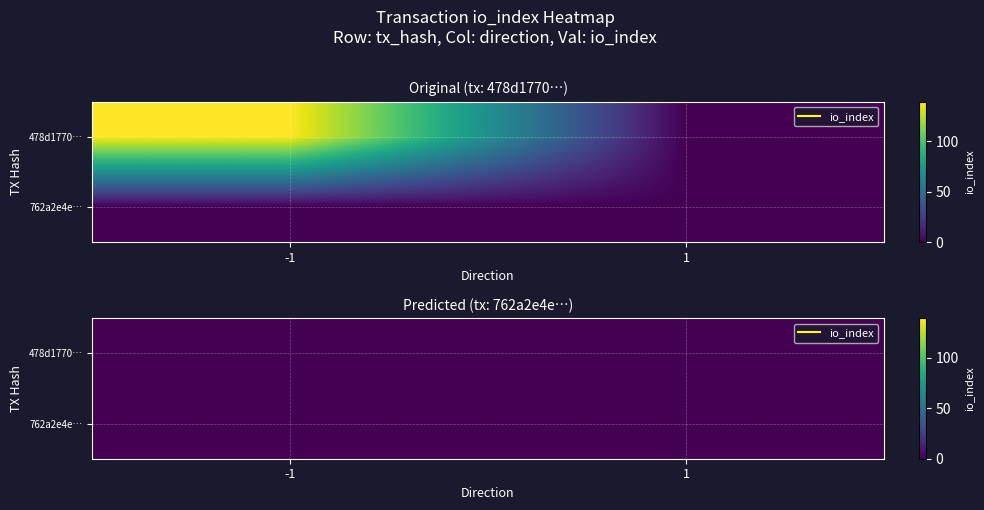

Reading left to right, list all the values displayed in this chart.

478d1770b923239204ec0e7c2e427ea19d36619: 139	0
762a2e4e87e626c62103f1fd9fe6238e57a21b1: 0	0